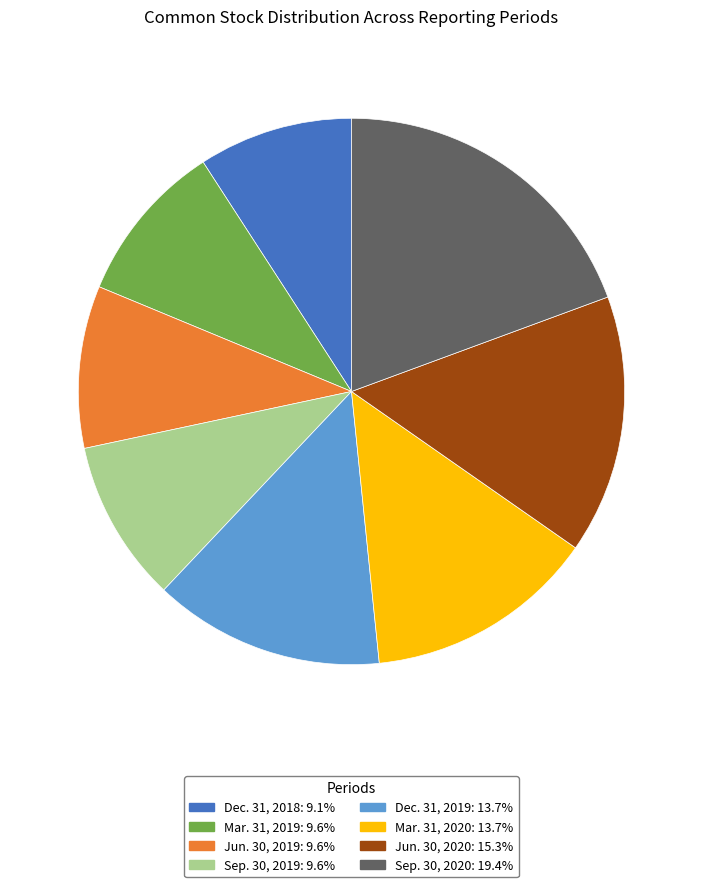

Between Dec. 31, 2019 and Jun. 30, 2020, which is larger?

Jun. 30, 2020